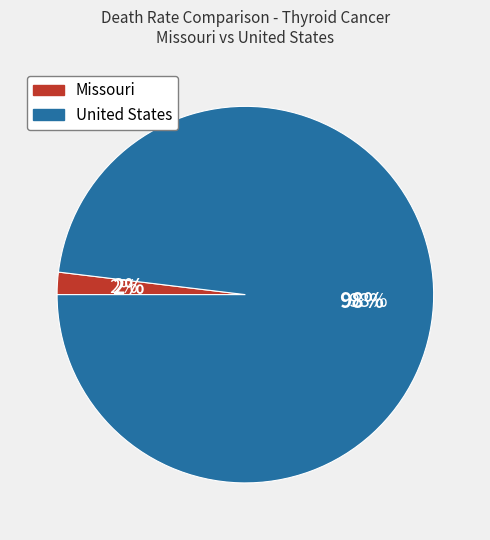

How many segments does this pie chart have?

2